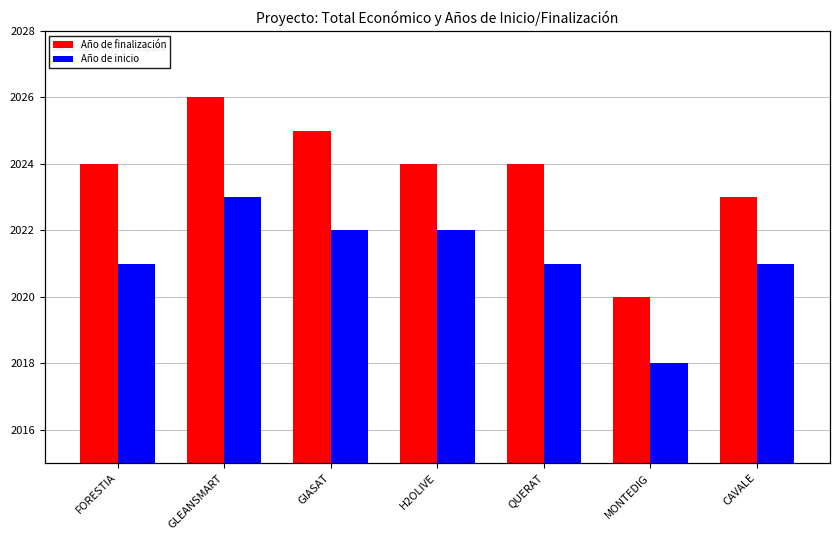

What is the sum of all Año de inicio values?

14148